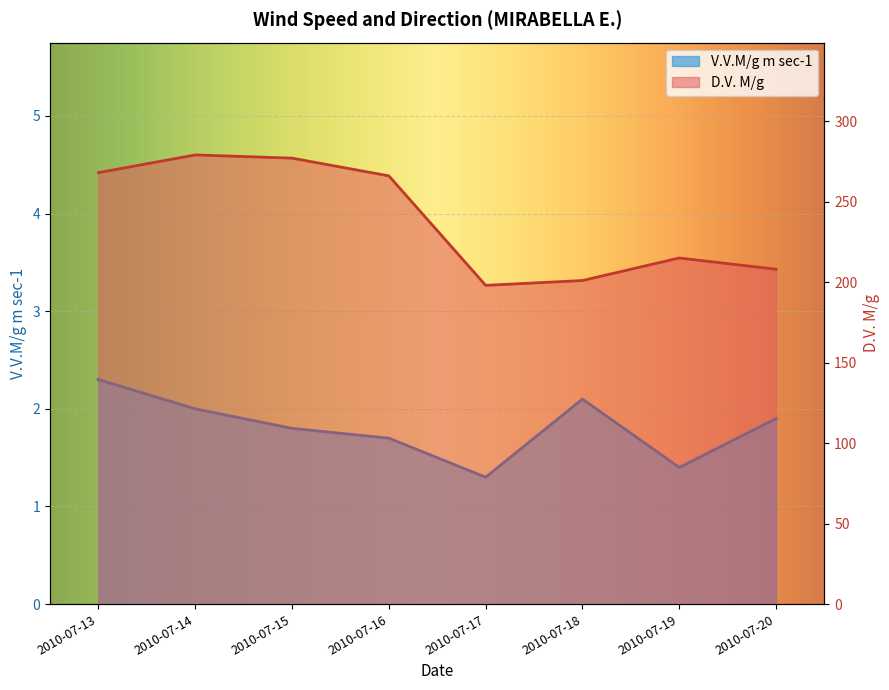

True or false: D.V. M/g and V.V.M/g m sec-1 intersect in this chart.

False